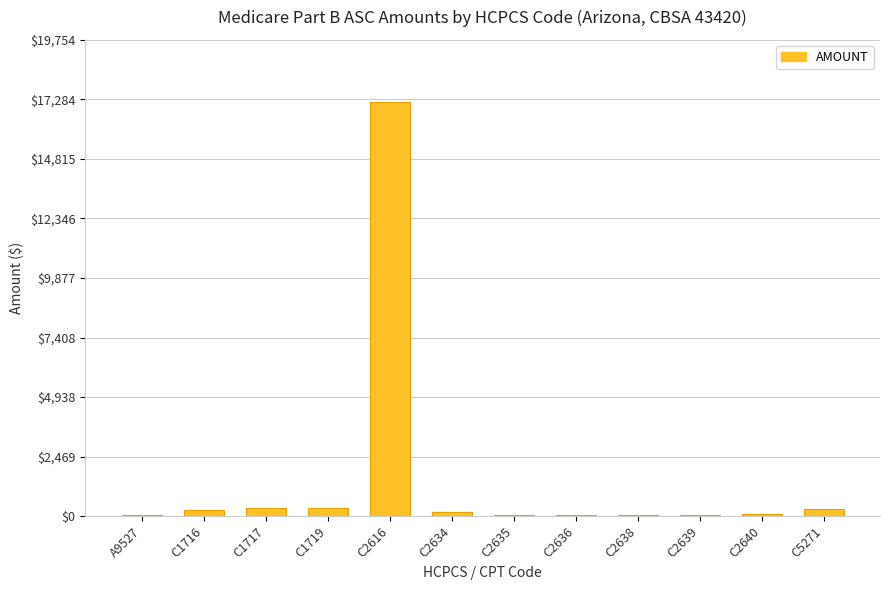

True or false: the data shows 76.2 at C2640.

True